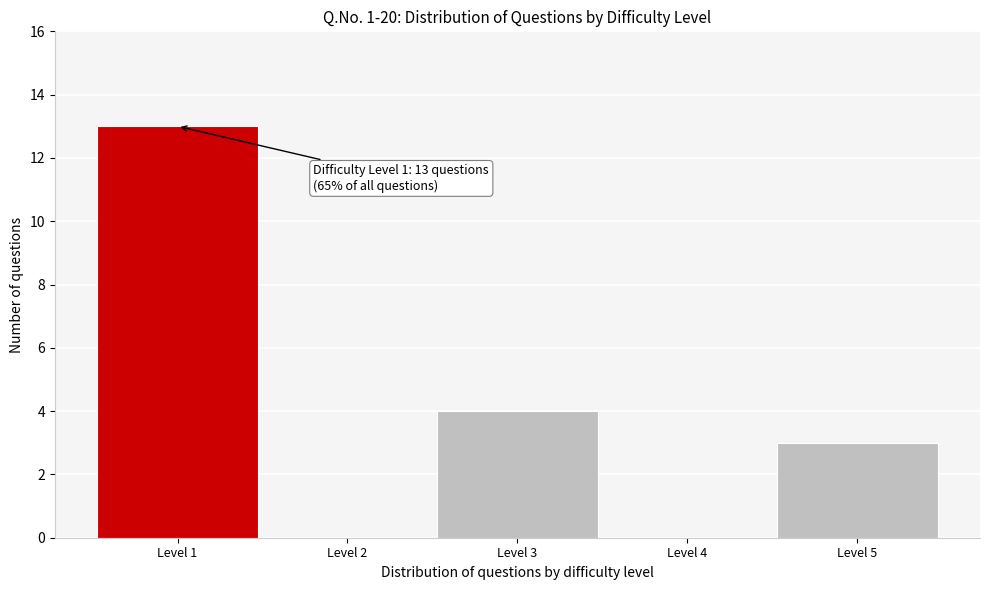

Reading right to left, what are all the values shown in this chart?

Level 5=3	Level 4=0	Level 3=4	Level 2=0	Level 1=13